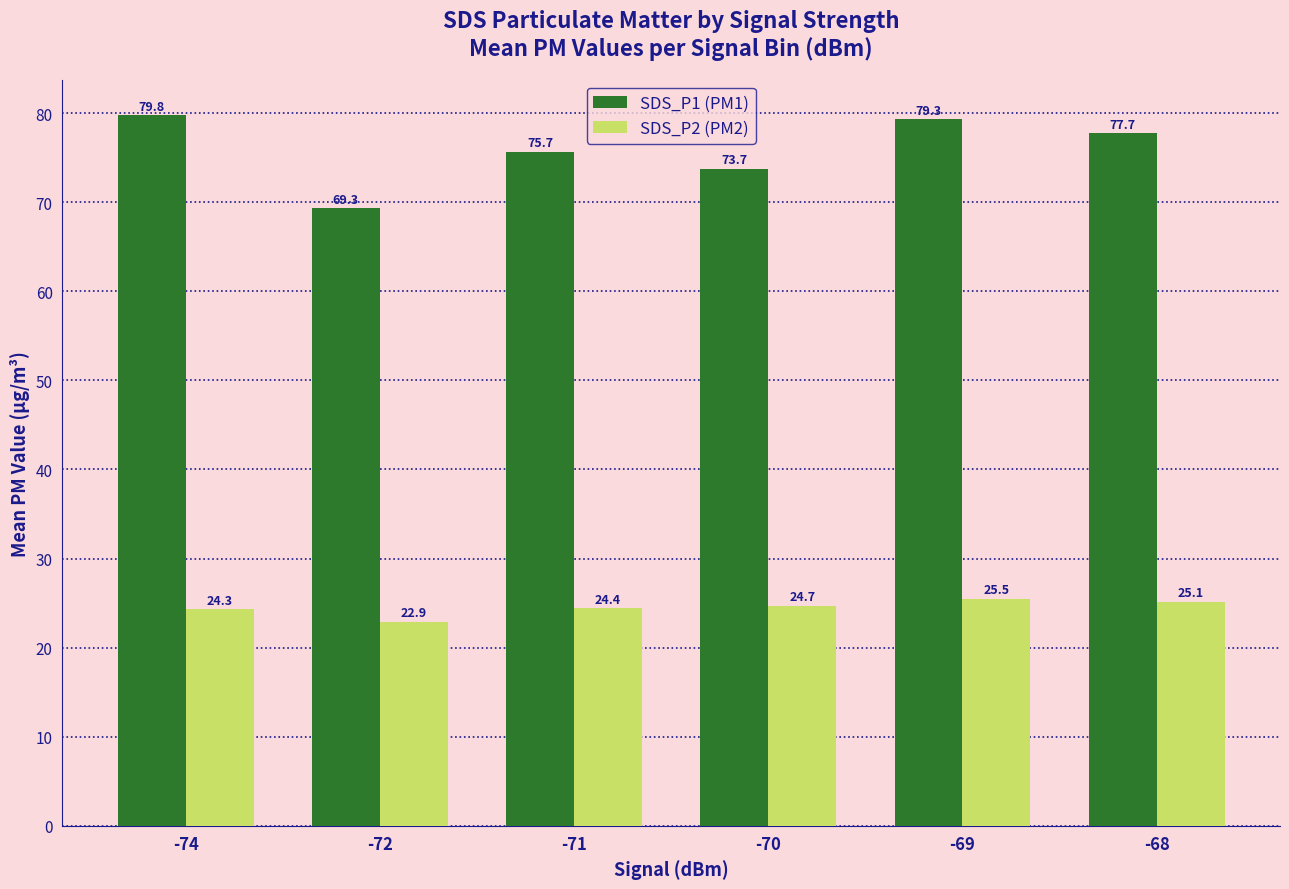

Reading right to left, list all the values displayed in this chart.

SDS_P1 (PM1): 77.7	79.3	73.7	75.7	69.3	79.8
SDS_P2 (PM2): 25.1	25.5	24.7	24.4	22.9	24.3